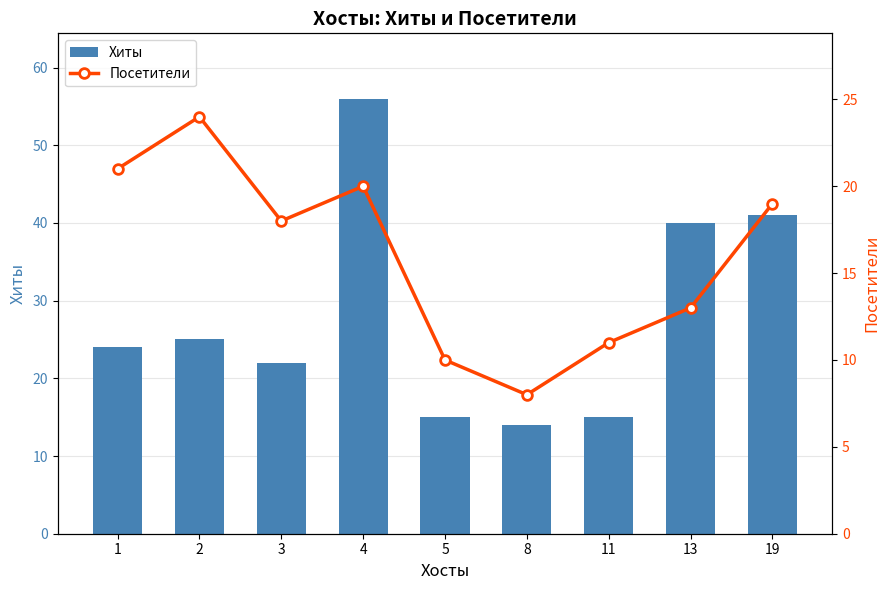

How many data points in Посетители are above 18?

4